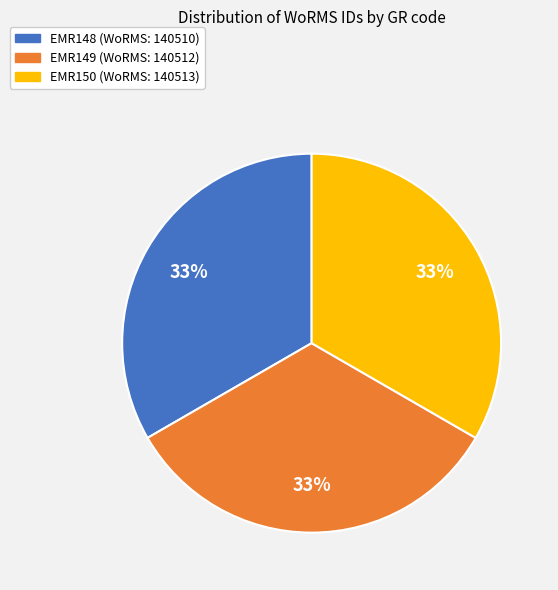

Is it true that EMR150 is 25% of the pie?

False